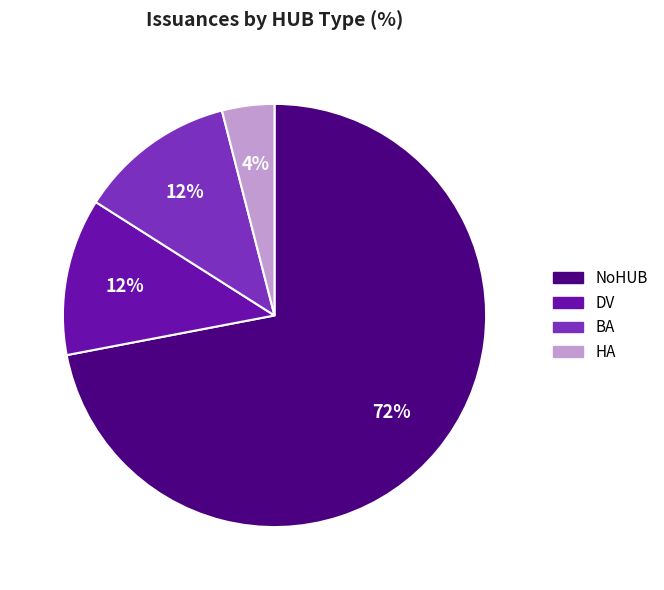

True or false: BA accounts for 26% of the total.

False